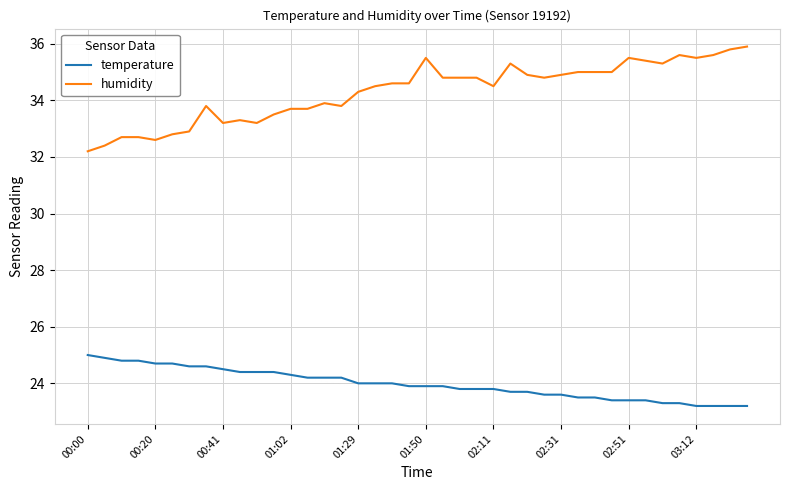

What is the difference between the maximum and second lowest values in the humidity series?

3.5